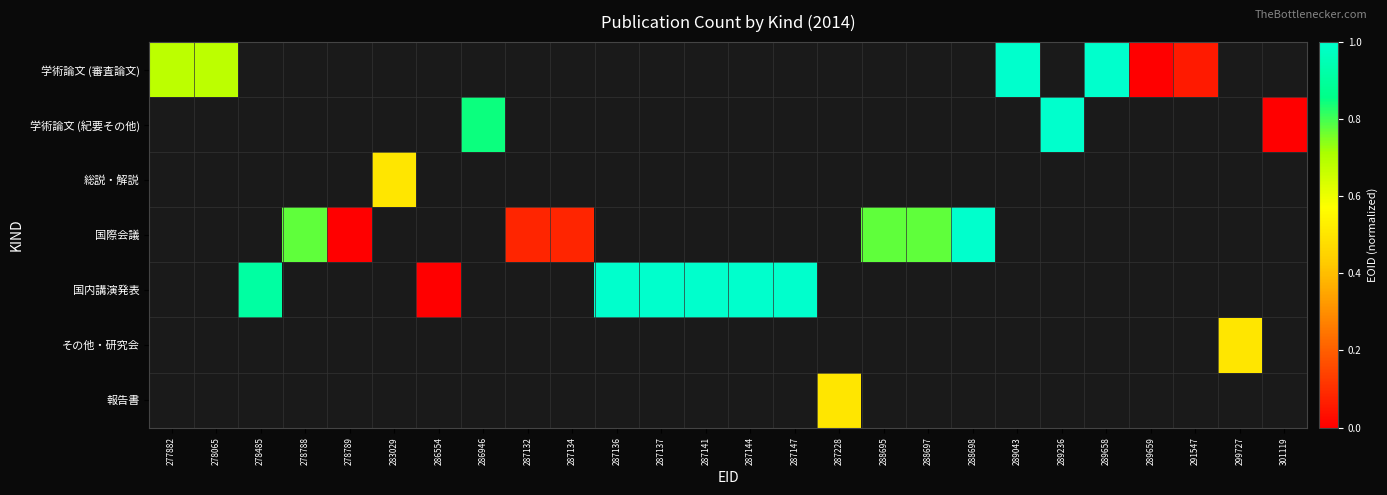

Count the number of categories in the chart.

26